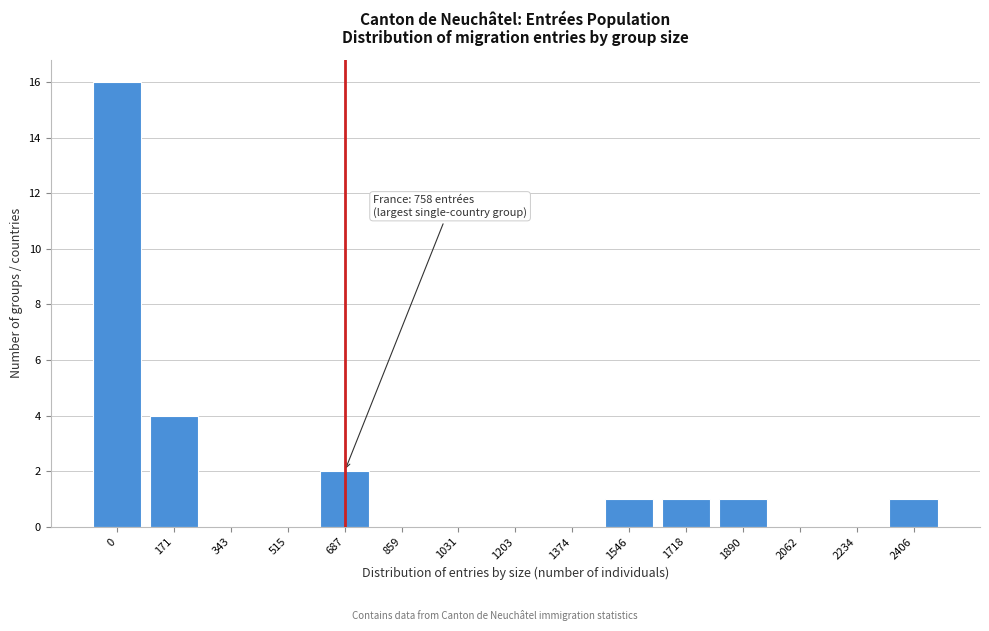

Reading left to right, extract all data points from this chart.

0=16	171=4	343=0	515=0	687=2	859=0	1031=0	1203=0	1374=0	1546=1	1718=1	1890=1	2062=0	2234=0	2406=1